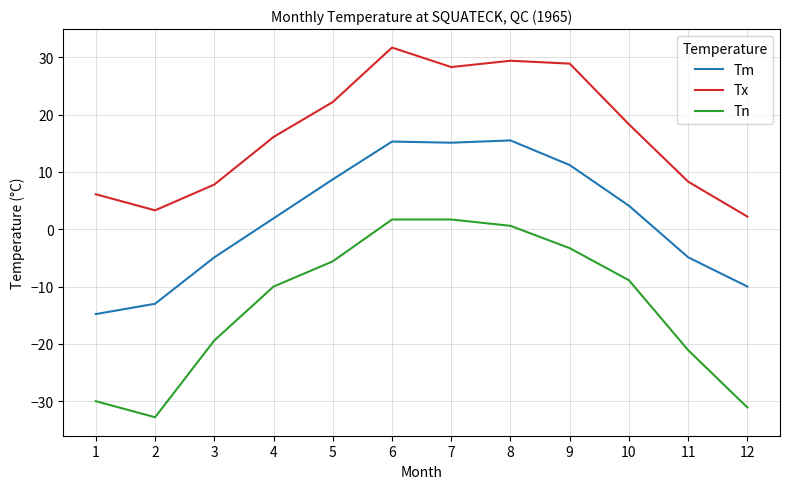

The value of Tn at 7 is 1.7. True or false?

True